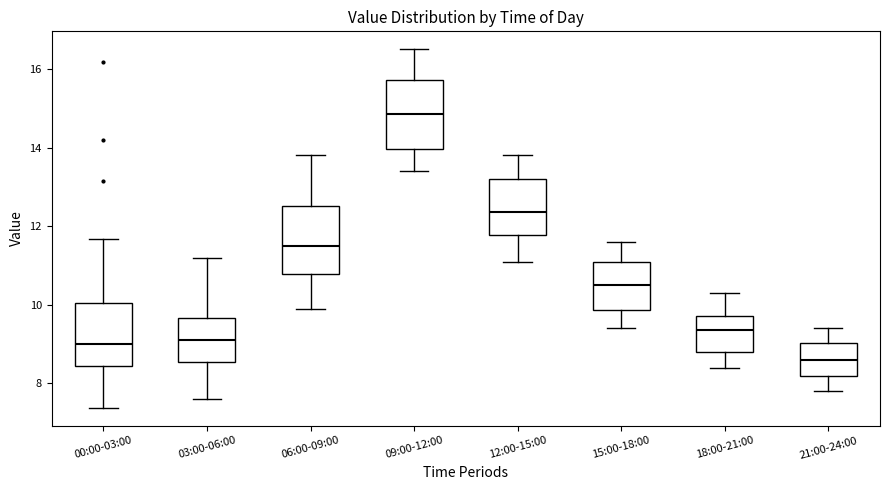

Reading left to right, transcribe this box plot: for each box, give where its median line is, the range the box spans, and where its two whiskers end, as read against the y-axis. The values are not printed on the chart, so give them approximately, as read against the axis.

00:00-03:00: median 9.0, box 8.4 to 10.0, whiskers 7.4 to 11.6
03:00-06:00: median 9.2, box 8.6 to 9.6, whiskers 7.6 to 11.2
06:00-09:00: median 11.6, box 10.8 to 12.6, whiskers 10.0 to 13.8
09:00-12:00: median 14.8, box 14.0 to 15.8, whiskers 13.4 to 16.6
12:00-15:00: median 12.4, box 11.8 to 13.2, whiskers 11.2 to 13.8
15:00-18:00: median 10.6, box 9.8 to 11.2, whiskers 9.4 to 11.6
18:00-21:00: median 9.4, box 8.8 to 9.8, whiskers 8.4 to 10.4
21:00-24:00: median 8.6, box 8.2 to 9.0, whiskers 7.8 to 9.4